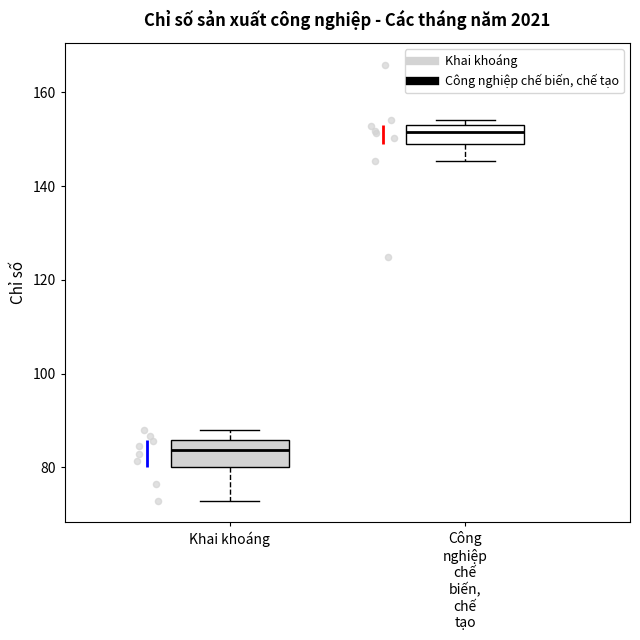

Where is the lower edge of the box for Công nghiệp chế biến, chế tạo on the y-axis? The values are not printed on the chart, so give them approximately, as read against the axis.

148